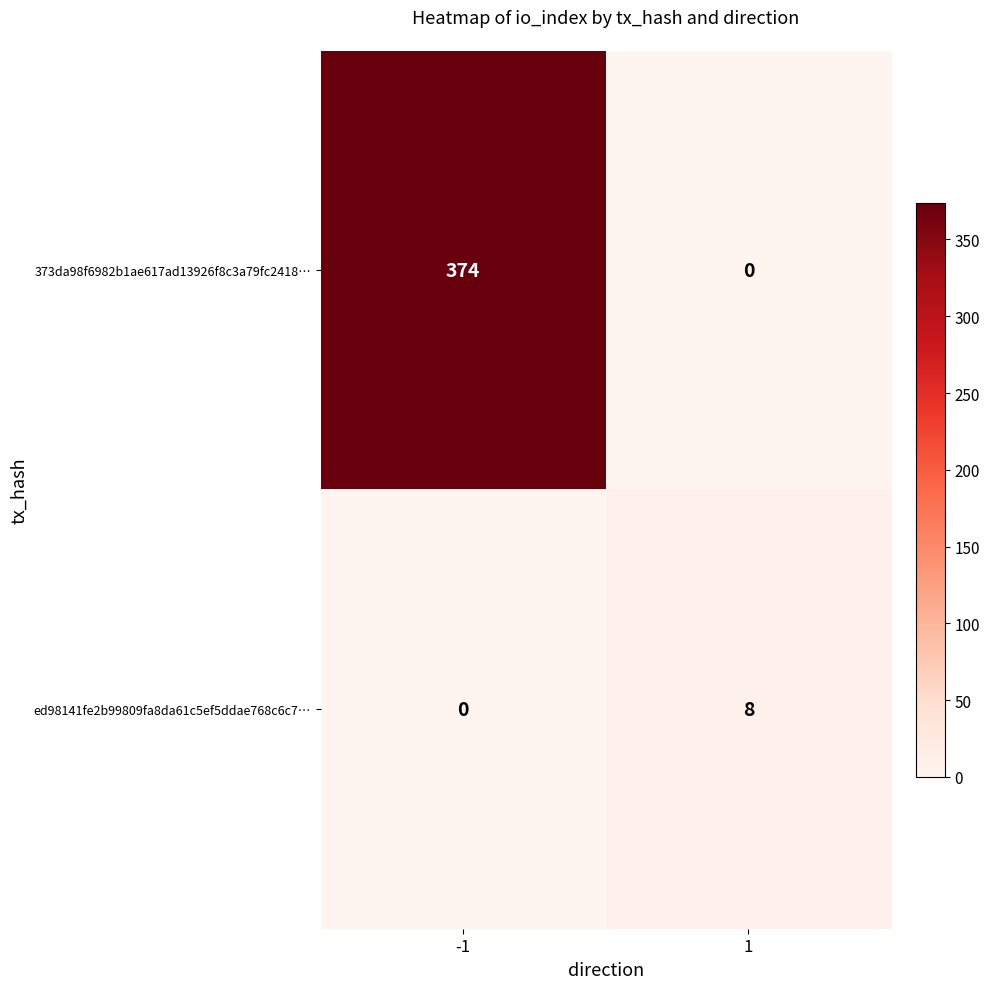

The 373da98f6982b1ae617ad13926f8c3a79fc2418… series shows 374 at -1. True or false?

True